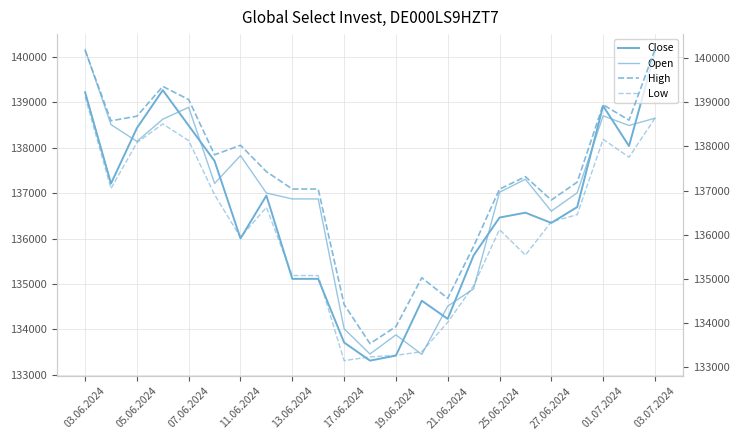

How many lines are shown in the chart?

4